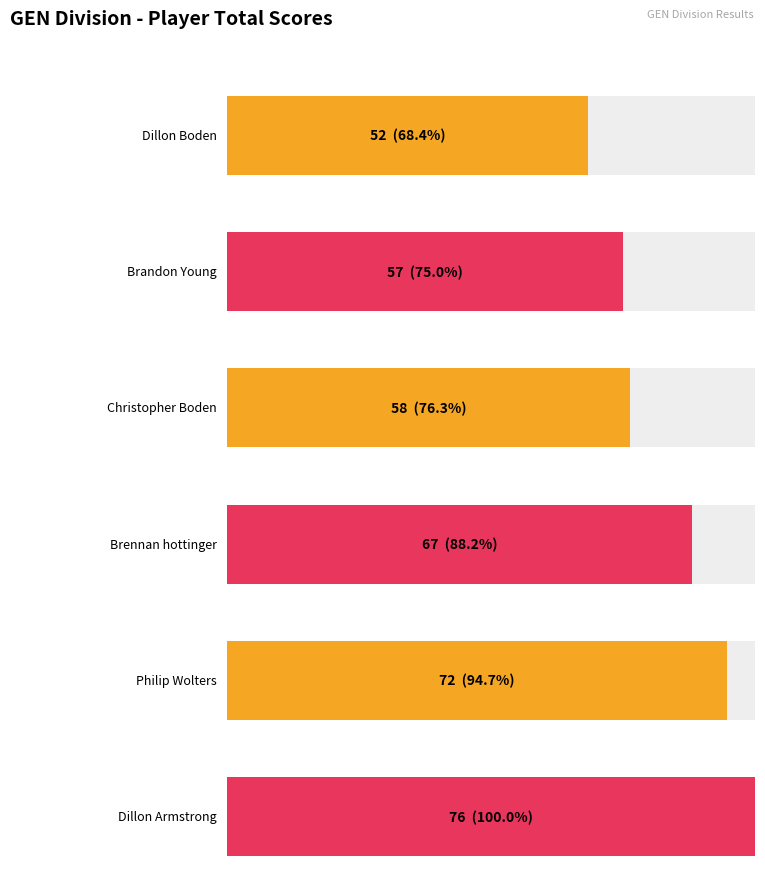

Does the chart contain stacked bars?

No